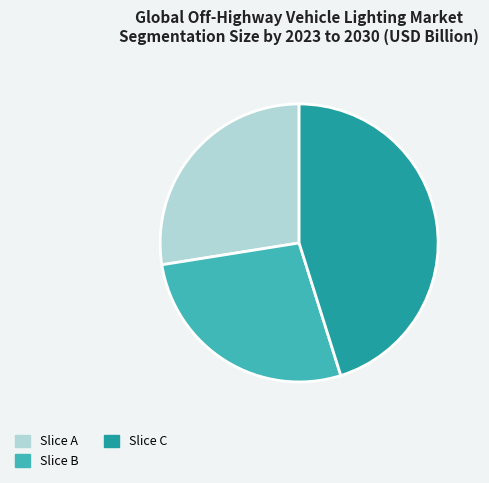

Count the number of slices in the pie.

3